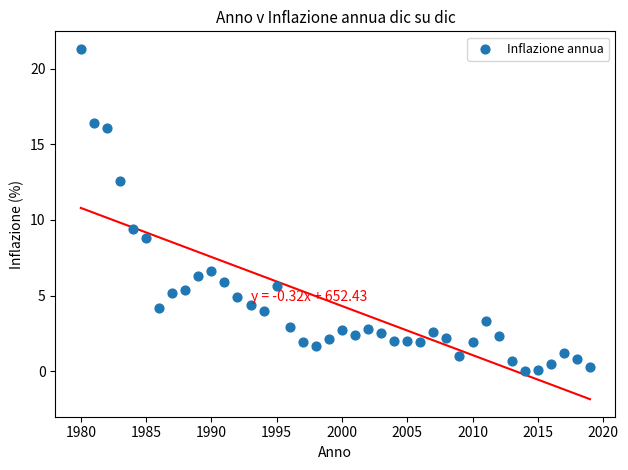

What is the range of X values (max minus min)?

39.0